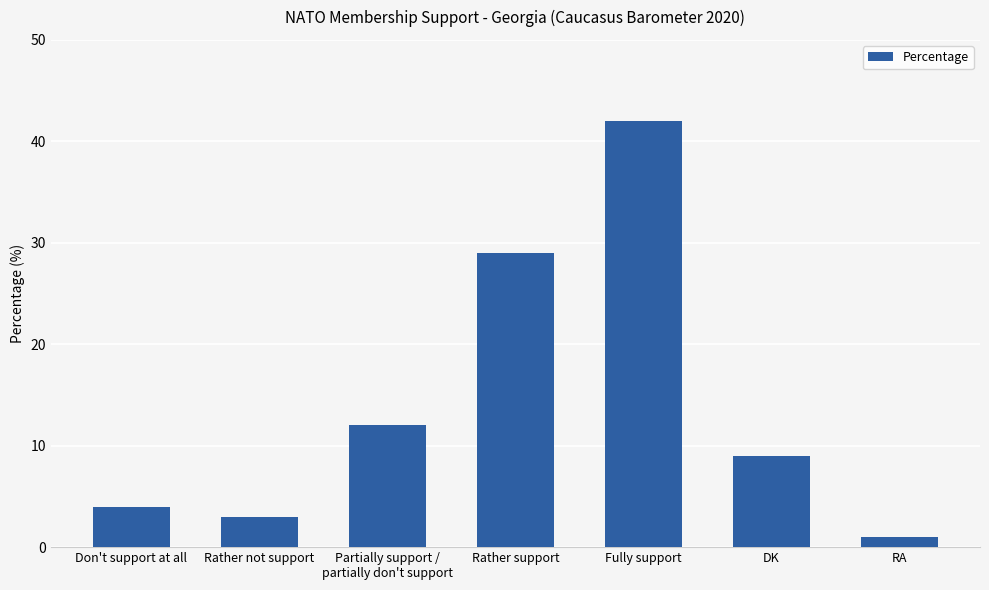

What is the label of the 3rd bar from the left?

Partially support /
partially don't support